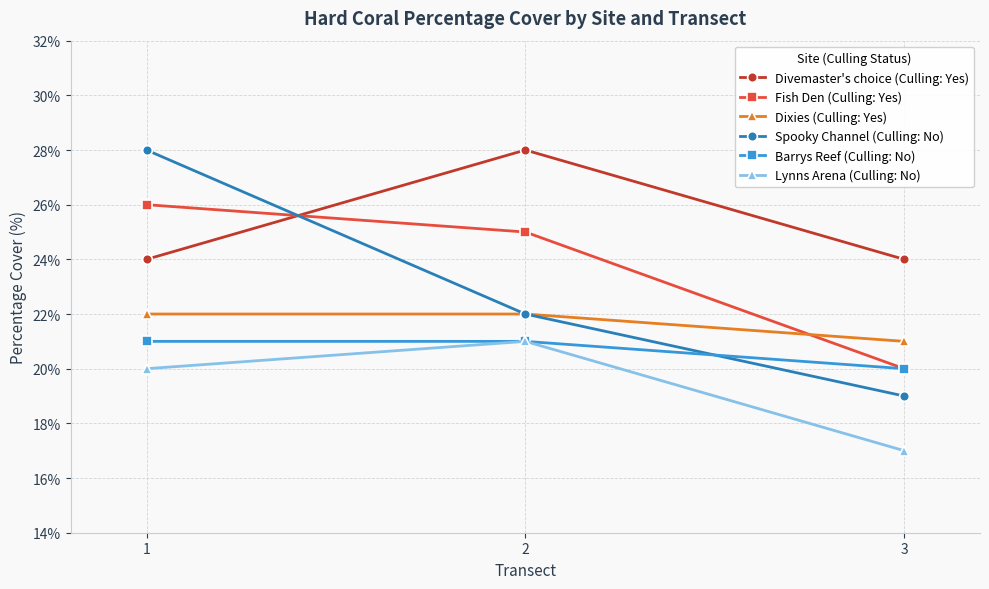

The value of Fish Den (Culling: Yes) at 3 is 29. True or false?

False